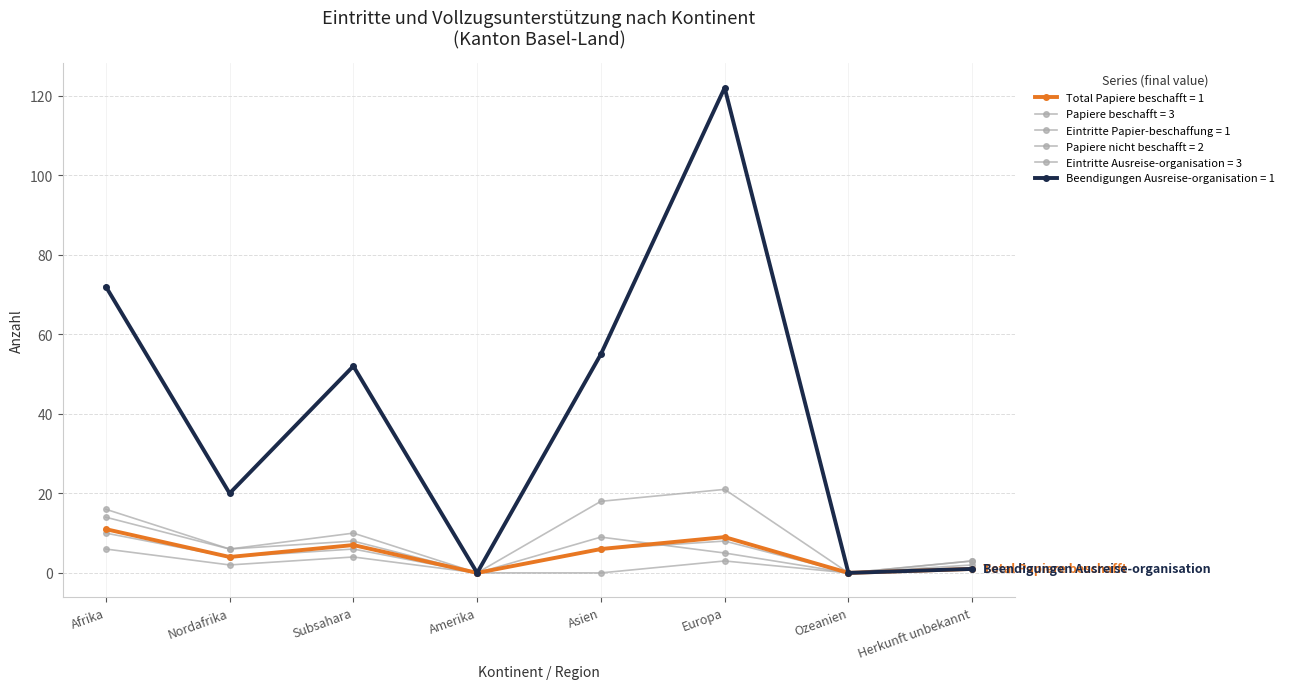

What position from the right is Ozeanien?

2